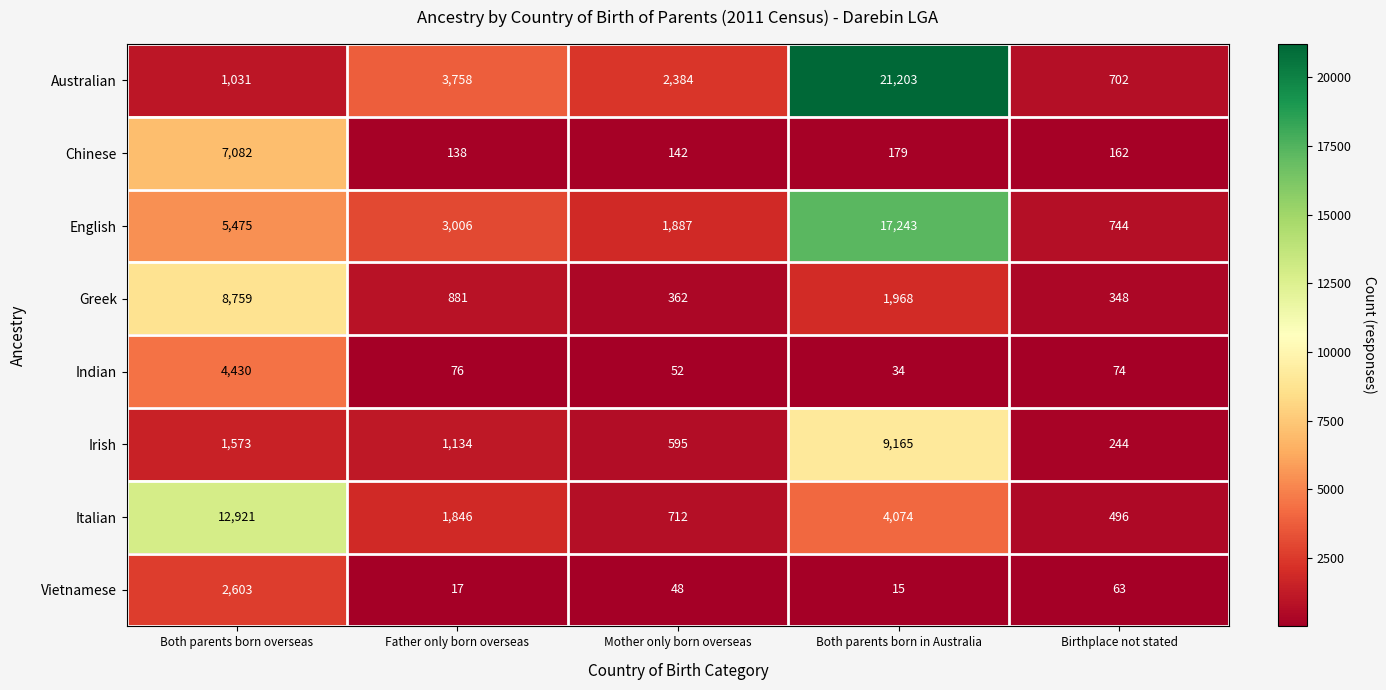

List the series in order of their peak value, highest first.

Australian, English, Italian, Irish, Greek, Chinese, Indian, Vietnamese